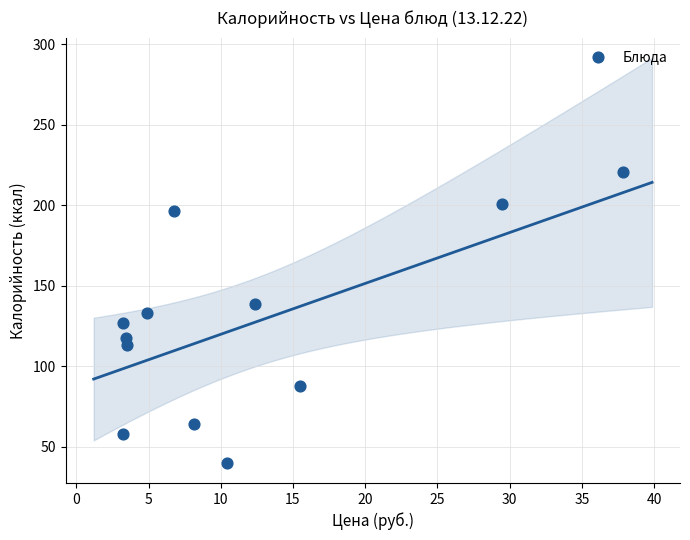

What is the range of X values (max minus min)?

34.7